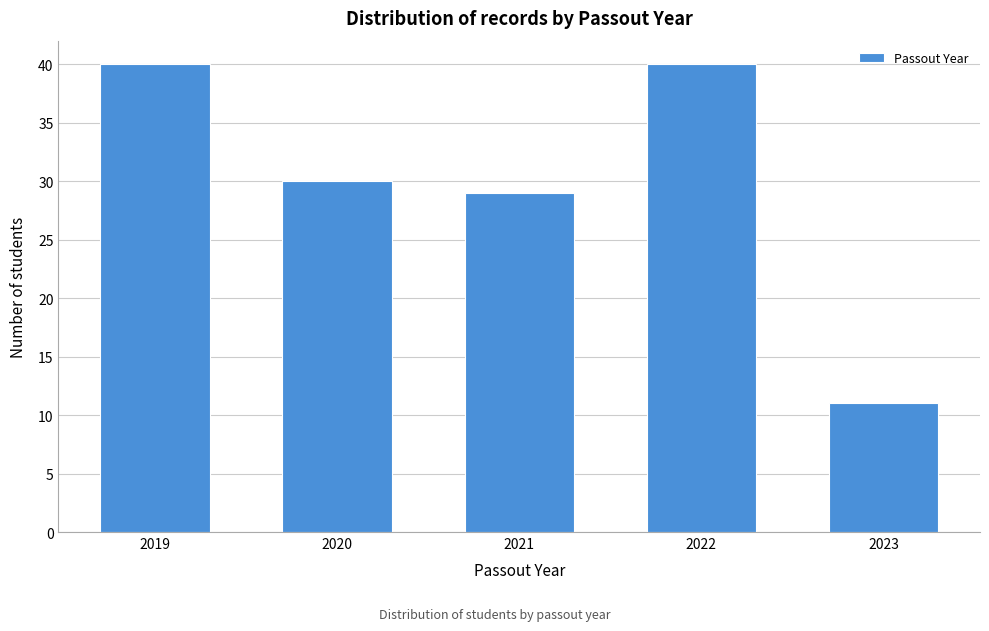

Reading left to right, what are all the values shown in this chart?

2019=40	2020=30	2021=29	2022=40	2023=11